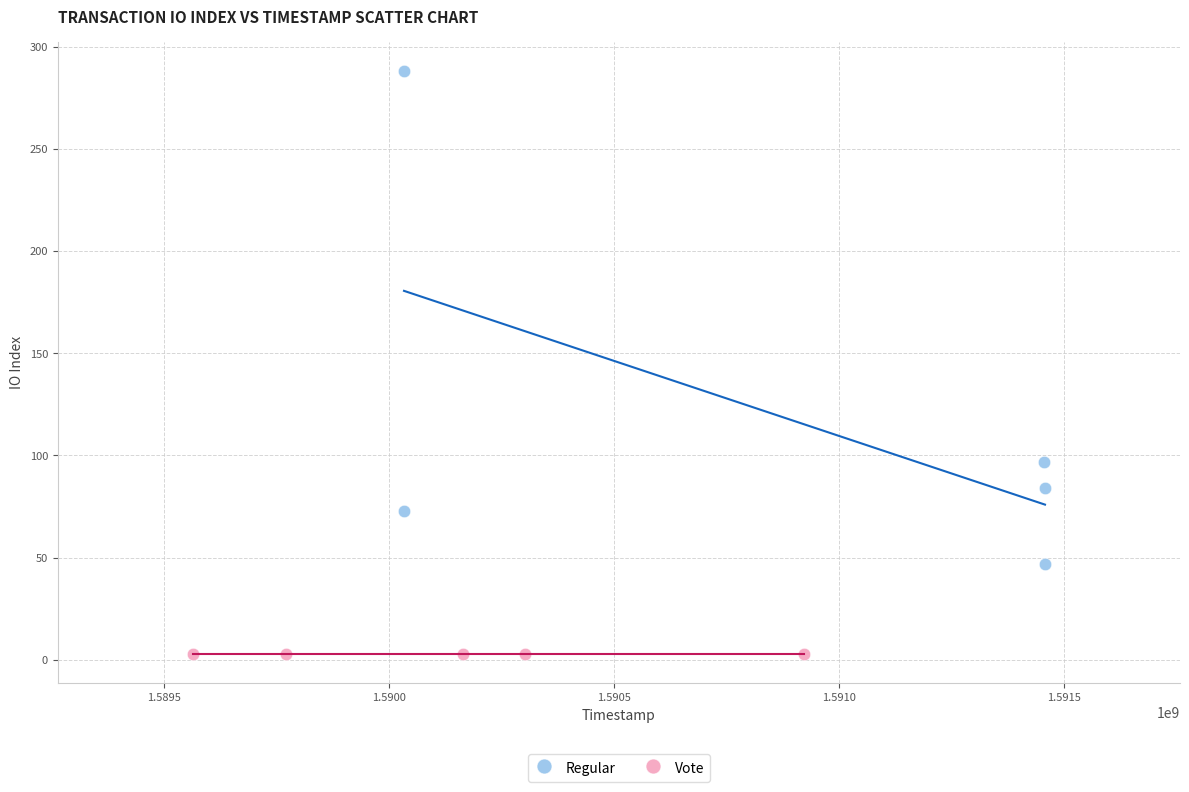

Which series reaches the minimum Y coordinate?

Vote